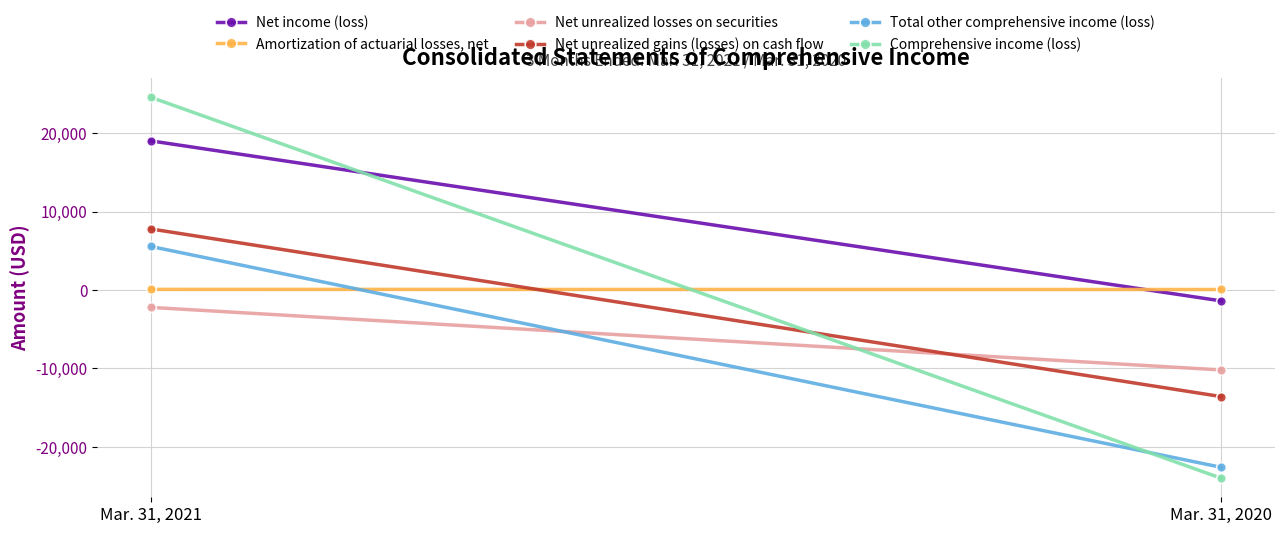

At which category does the chart reach its minimum across all series?

Mar. 31, 2020